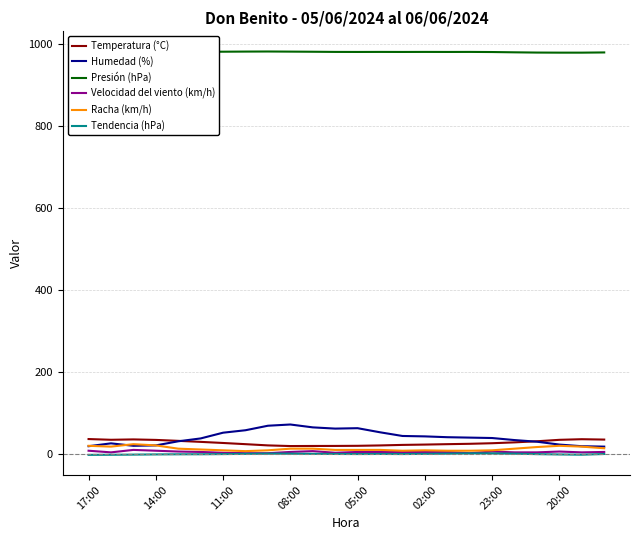

What value does the Velocidad del viento (km/h) series have at 20?

4.0